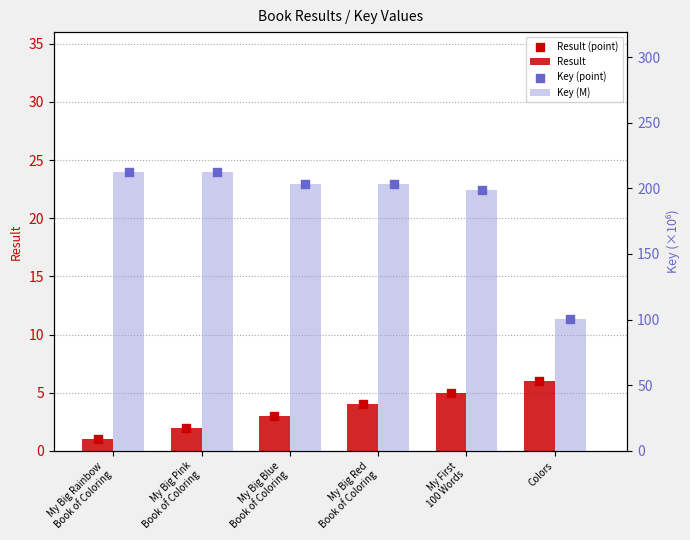

At which category is the sum across all series the highest?

My Big Pink
Book of Coloring